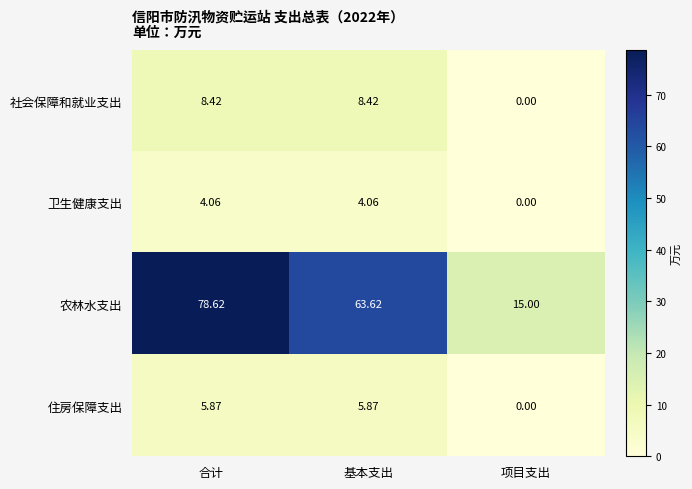

At which category is the sum across all series the highest?

合计